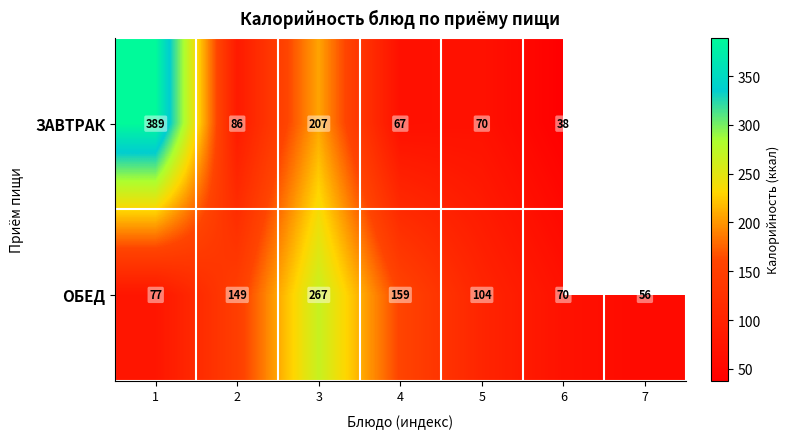

Is it true that ЗАВТРАК equals 70 at 5?

True